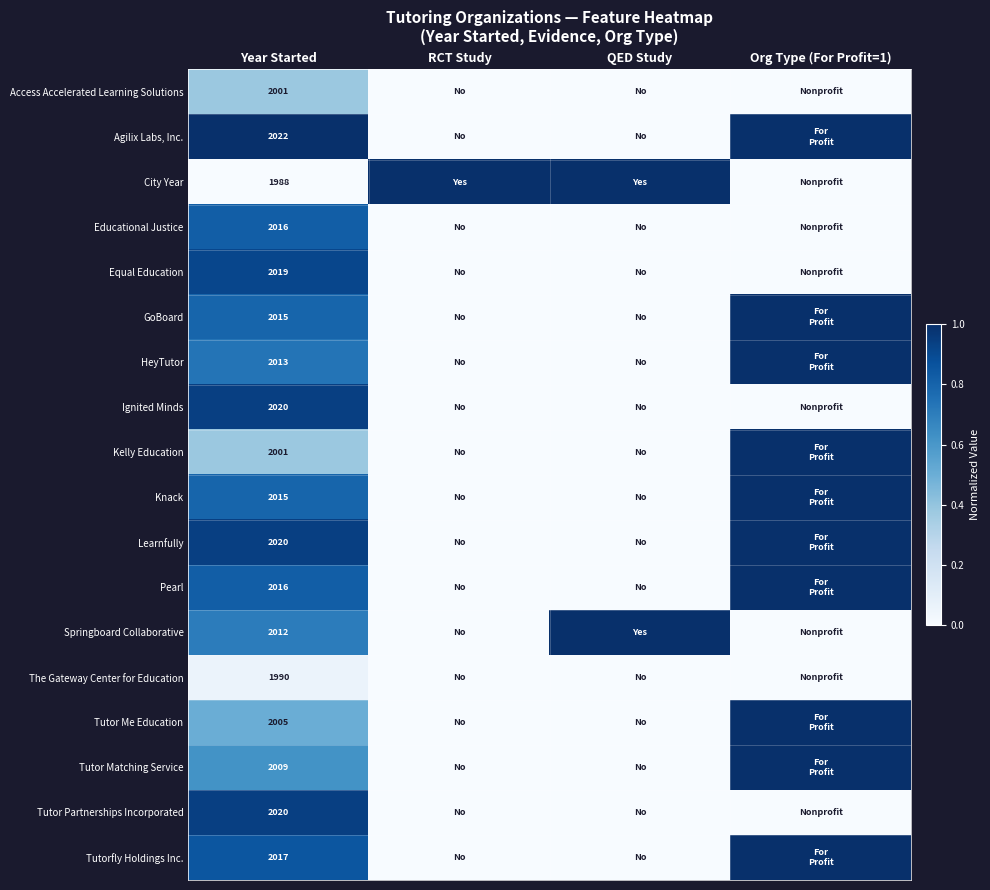

The Kelly Education series shows 2001 at Year Started. True or false?

True